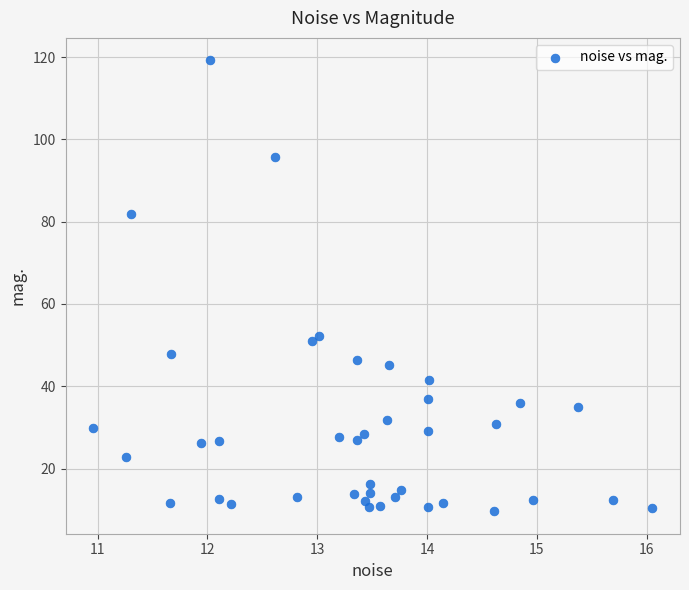

What is the range of X values (max minus min)?

5.1